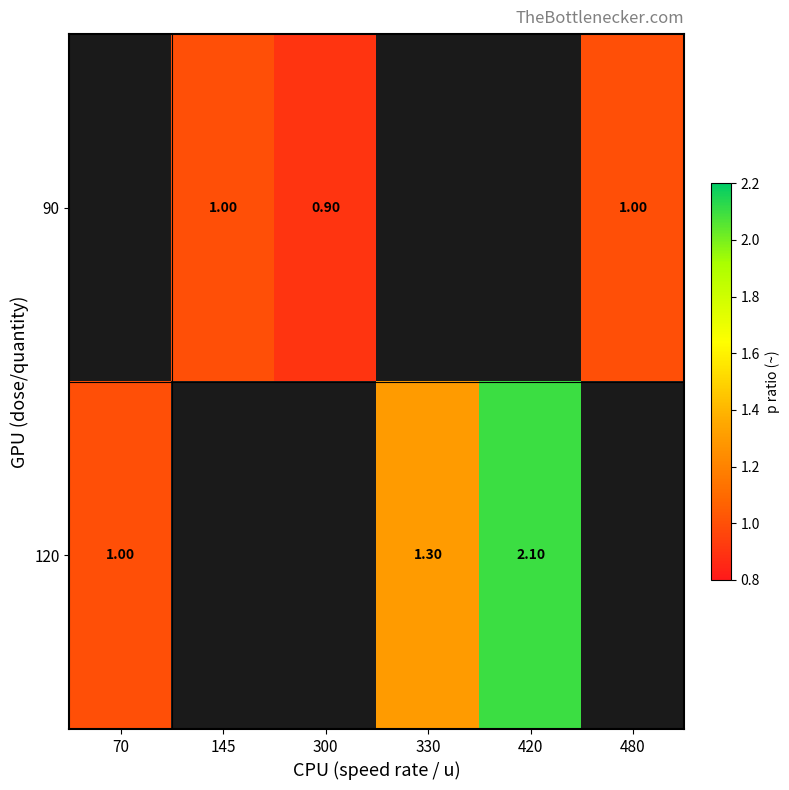

What is the approximate value of 90 at 145?

1.0